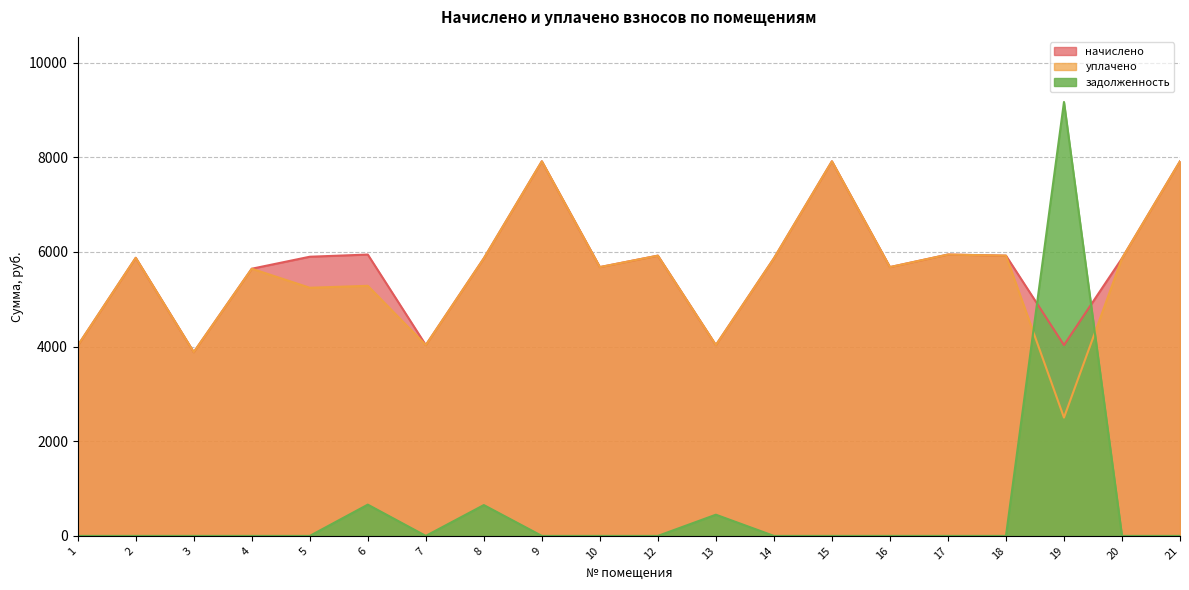

Reading right to left, transcribe all the data shown in this chart.

начислено: 7914.2	5863.7	4032.0	5921.3	5944.3	5679.4	7914.2	5863.7	4032.0	5921.3	5679.4	7914.2	5863.7	4032.0	5944.3	5898.2	5644.8	3882.2	5875.2	4020.5
уплачено: 7914.2	5863.7	2500.0	5921.3	5944.3	5679.4	7914.2	5863.7	4032.0	5921.3	5679.4	7914.2	5863.7	4032.0	5283.8	5242.9	5644.8	3882.2	5875.2	4020.5
задолженность: 0.0	0.0	9168.0	0.0	0.0	0.0	0.0	0.0	448.0	0.0	0.0	0.0	651.5	0.0	660.5	0.0	0.0	0.0	0.0	0.0